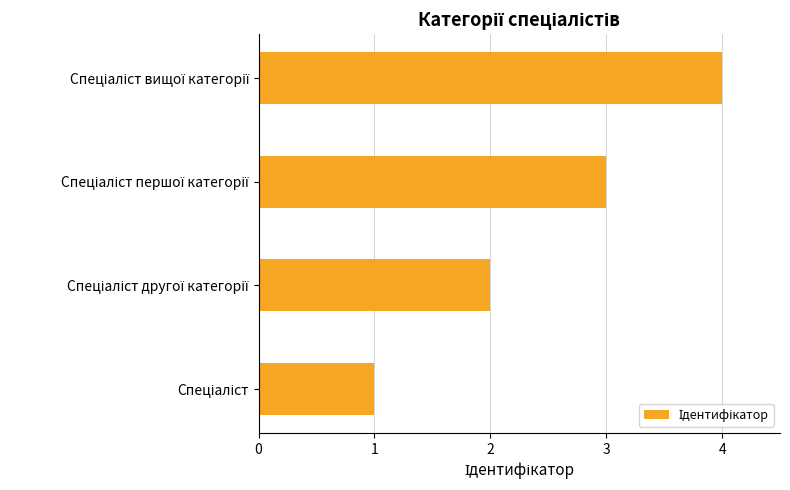

What is the sum of all values?

10